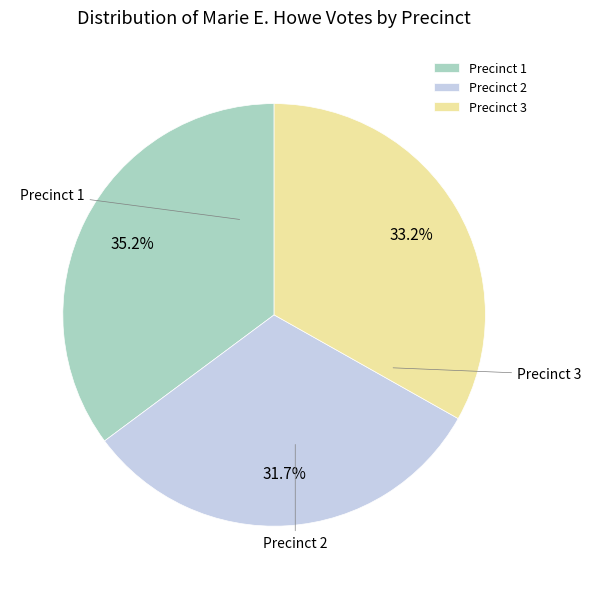

Count the number of slices in the pie.

3